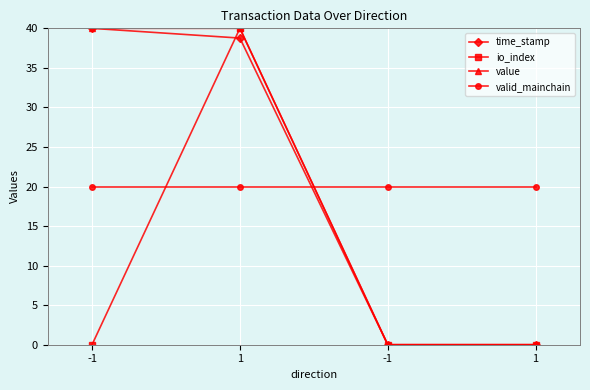

The value of io_index at 1 is 25.4. True or false?

False